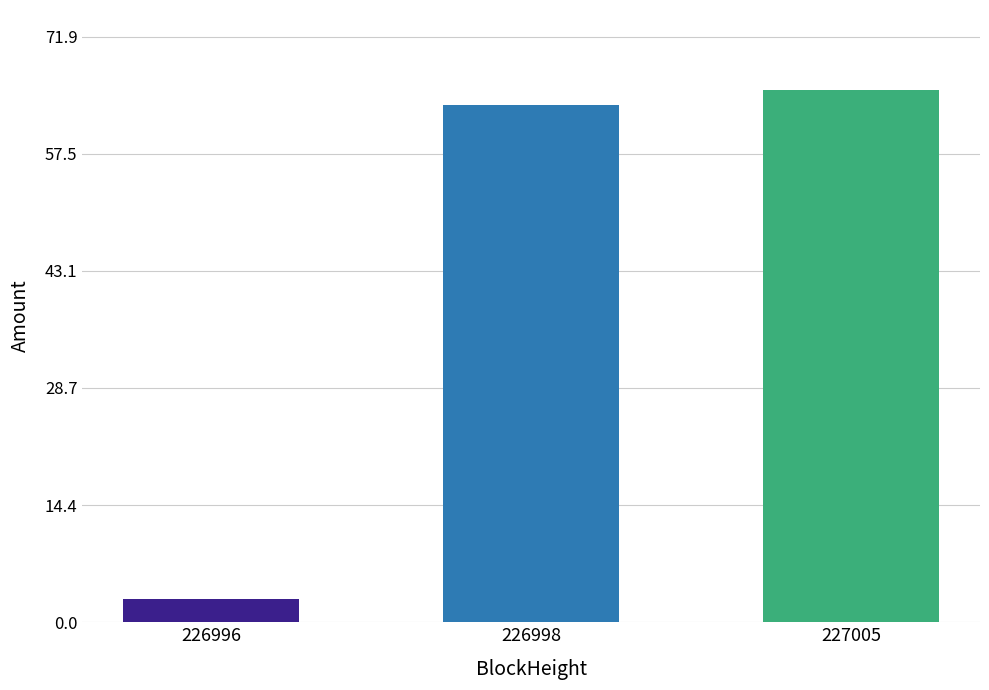

How many bars are there in total?

3